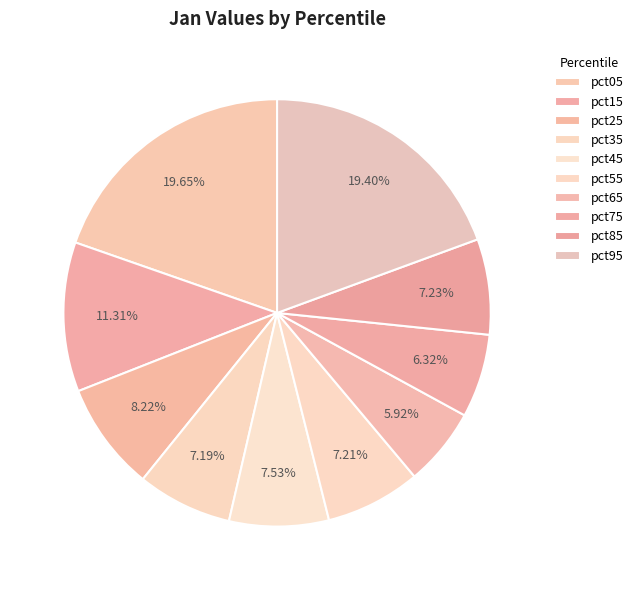

What percentage is the pct15 slice, to the nearest percent?

11%